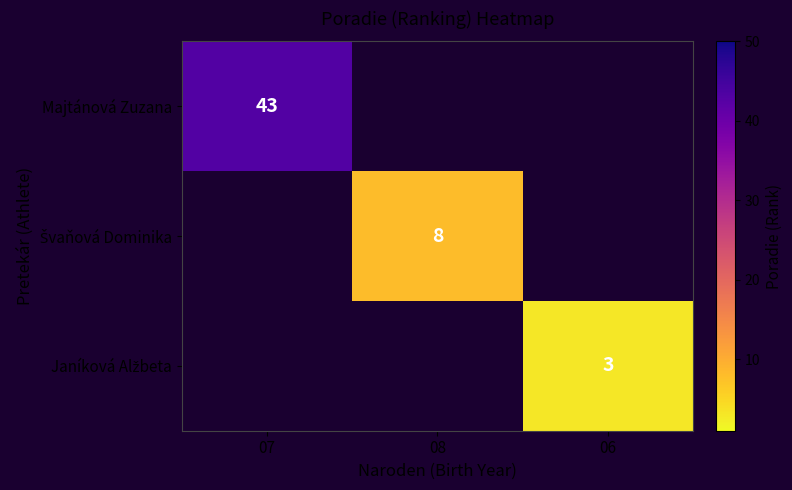

Is the value of Janíková Alžbeta at 06 greater than the value of Švaňová Dominika at 06?

No